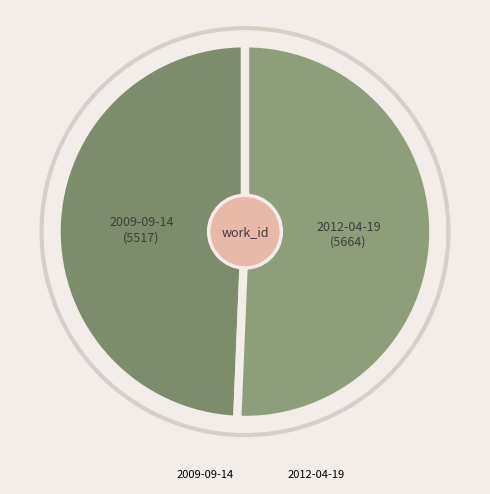

Is there a majority slice in this chart?

Yes